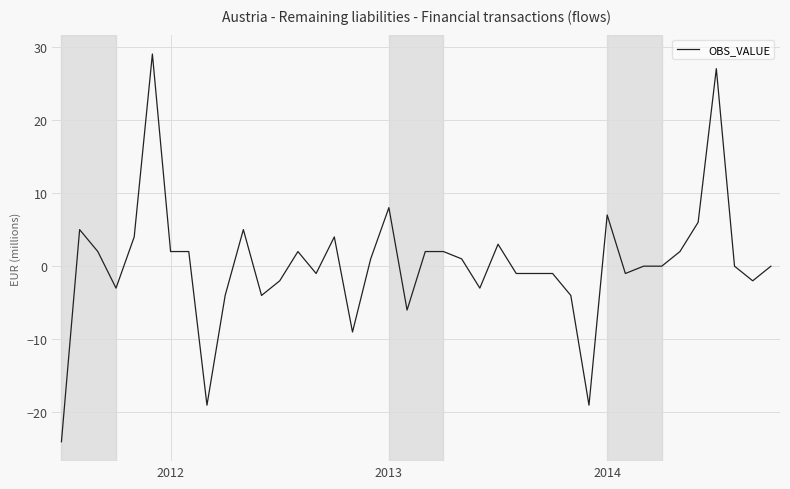

What is the smallest value displayed?

-24